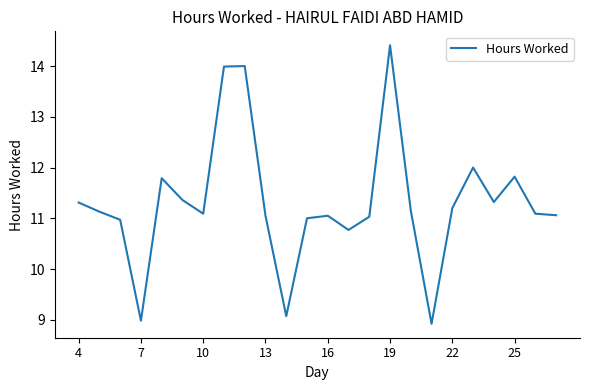

What is the maximum value shown in the chart?

14.4